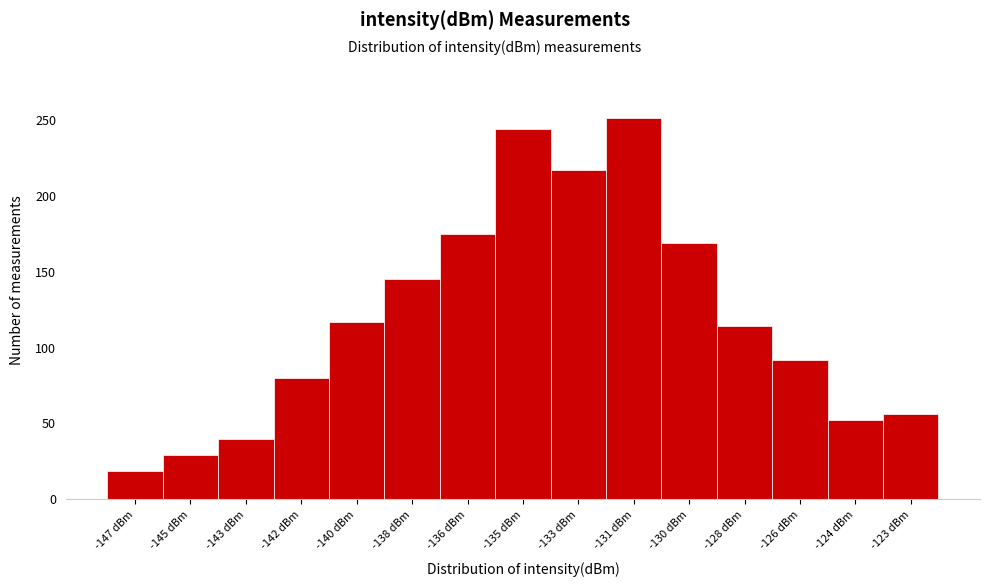

Reading left to right, extract all data points from this chart.

-147 dBm=19	-145 dBm=29	-143 dBm=40	-142 dBm=80	-140 dBm=117	-138 dBm=145	-136 dBm=175	-135 dBm=244	-133 dBm=217	-131 dBm=251	-130 dBm=169	-128 dBm=114	-126 dBm=92	-124 dBm=52	-123 dBm=56